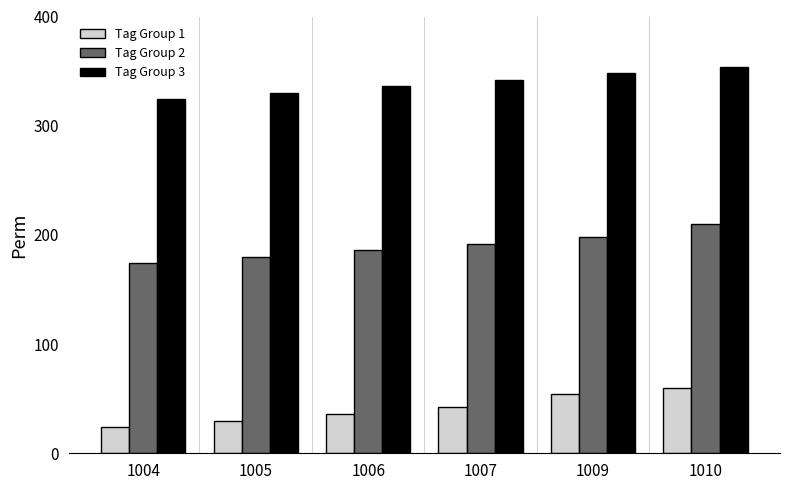

What is the sum of the Tag Group 2 values at 1006 and 1007?

378